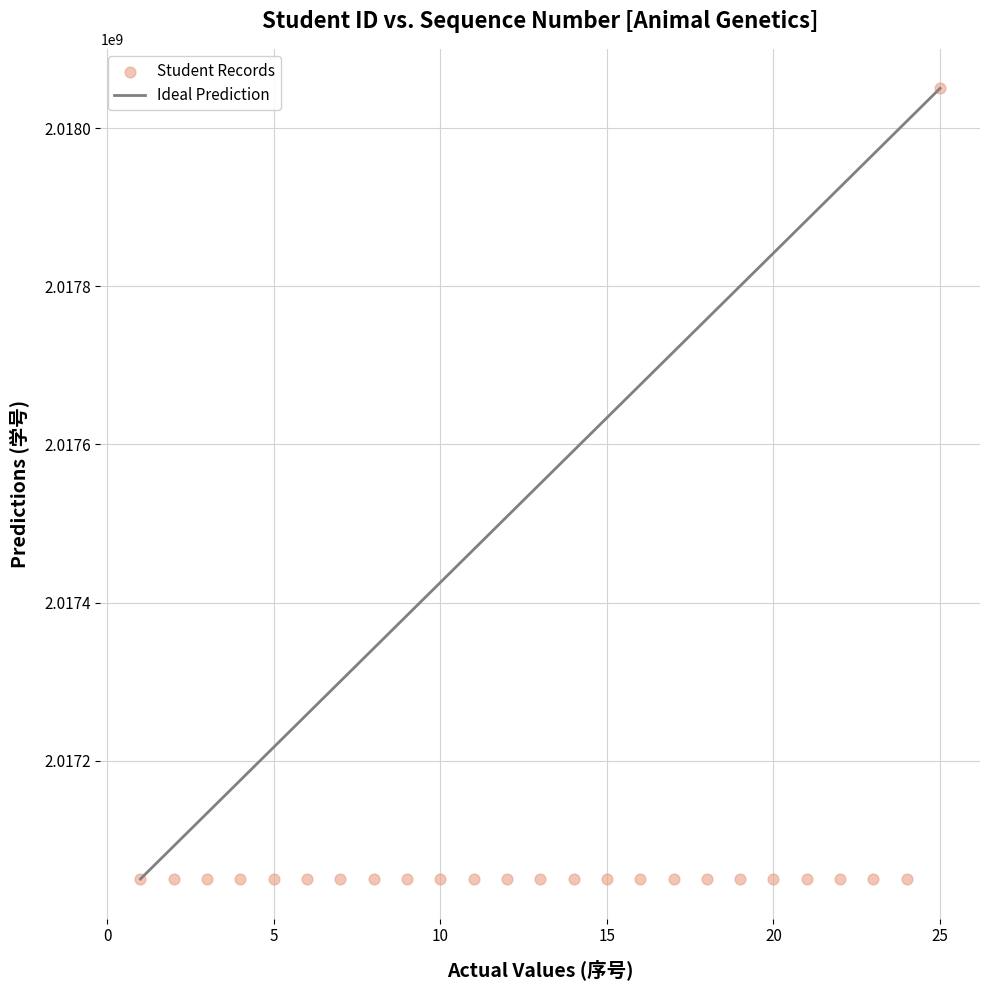

What is the range of Y values (max minus min)?

1000035